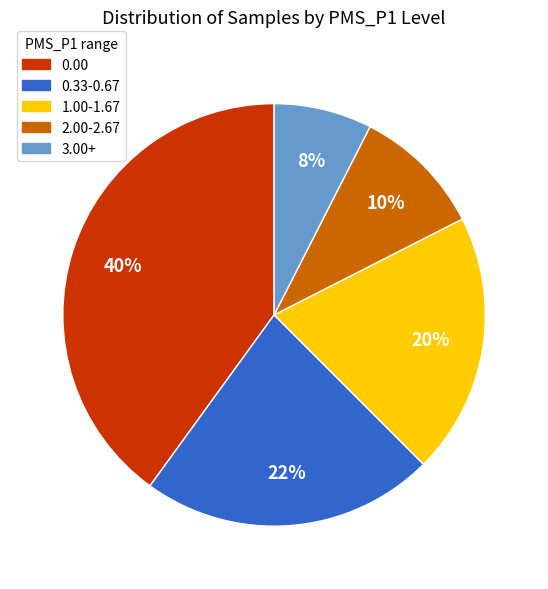

Does any single category account for the majority?

No